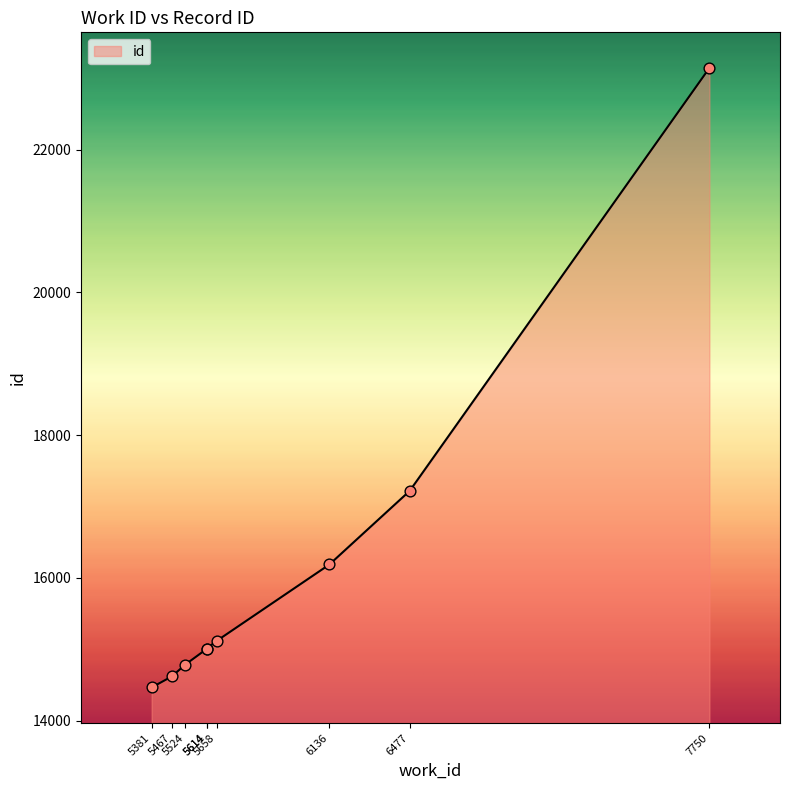

What is the change in value from 6477 to 7750?

+5925